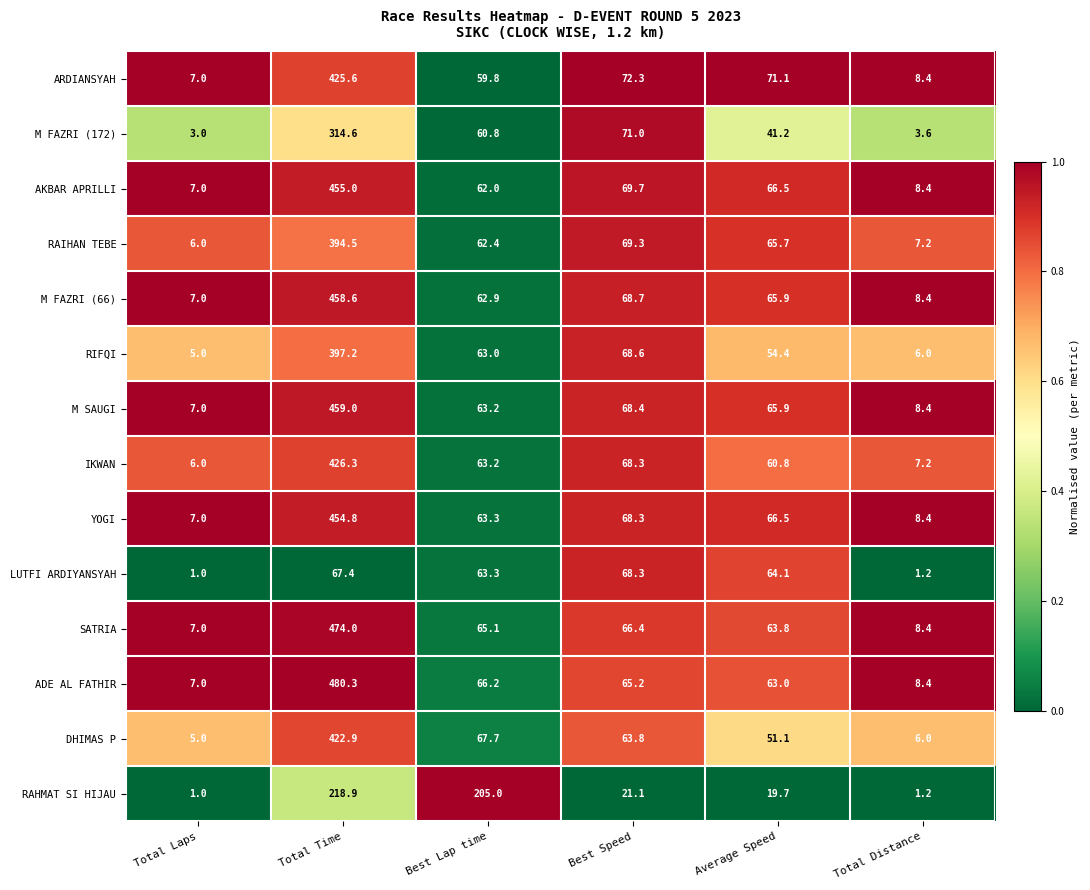

What is the total value across all series at Total Distance?

91.2